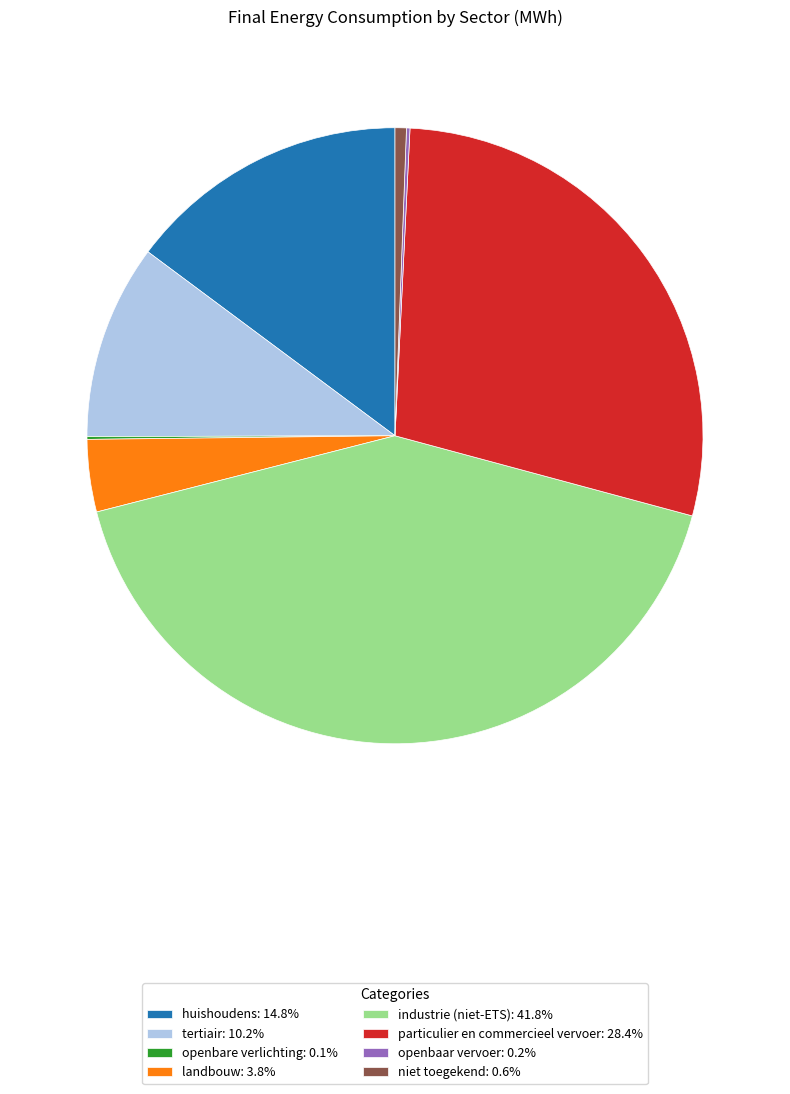

Approximately how many times larger is the value at industrie (niet-ETS): 41.8% compared to niet toegekend: 0.6%?

70.4